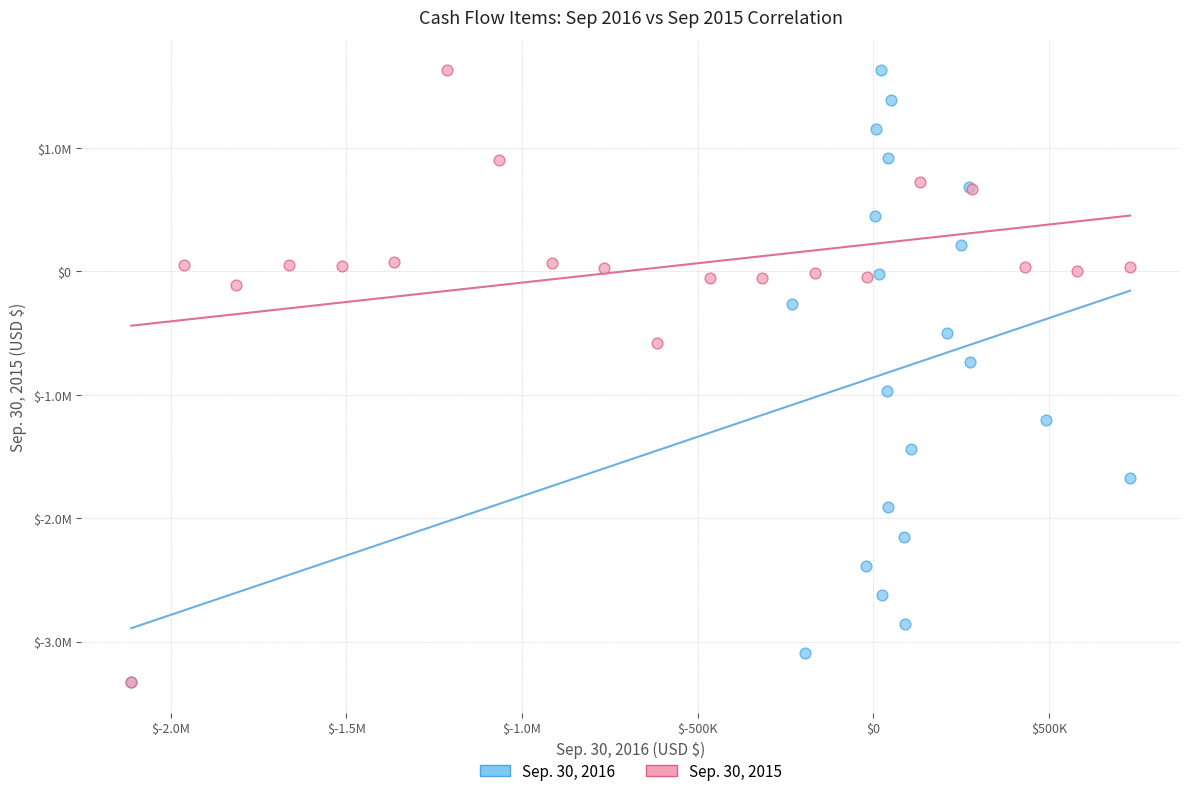

What are all the series names shown in the legend?

Sep. 30, 2016, Sep. 30, 2015